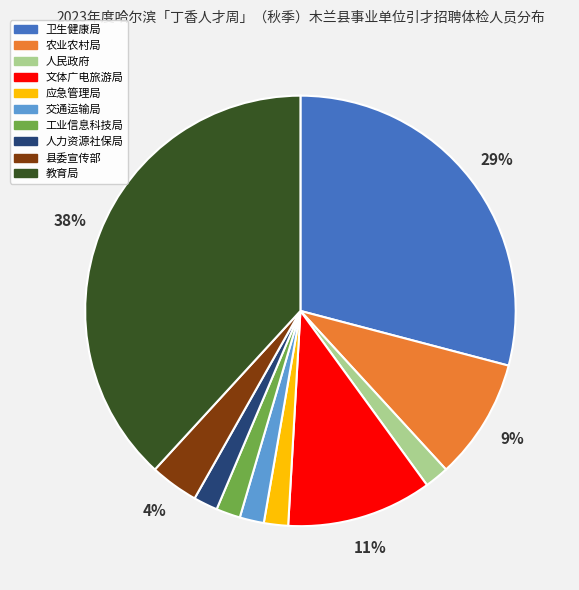

To the nearest percent, what is the difference between the largest and smallest slice percentages?

36%